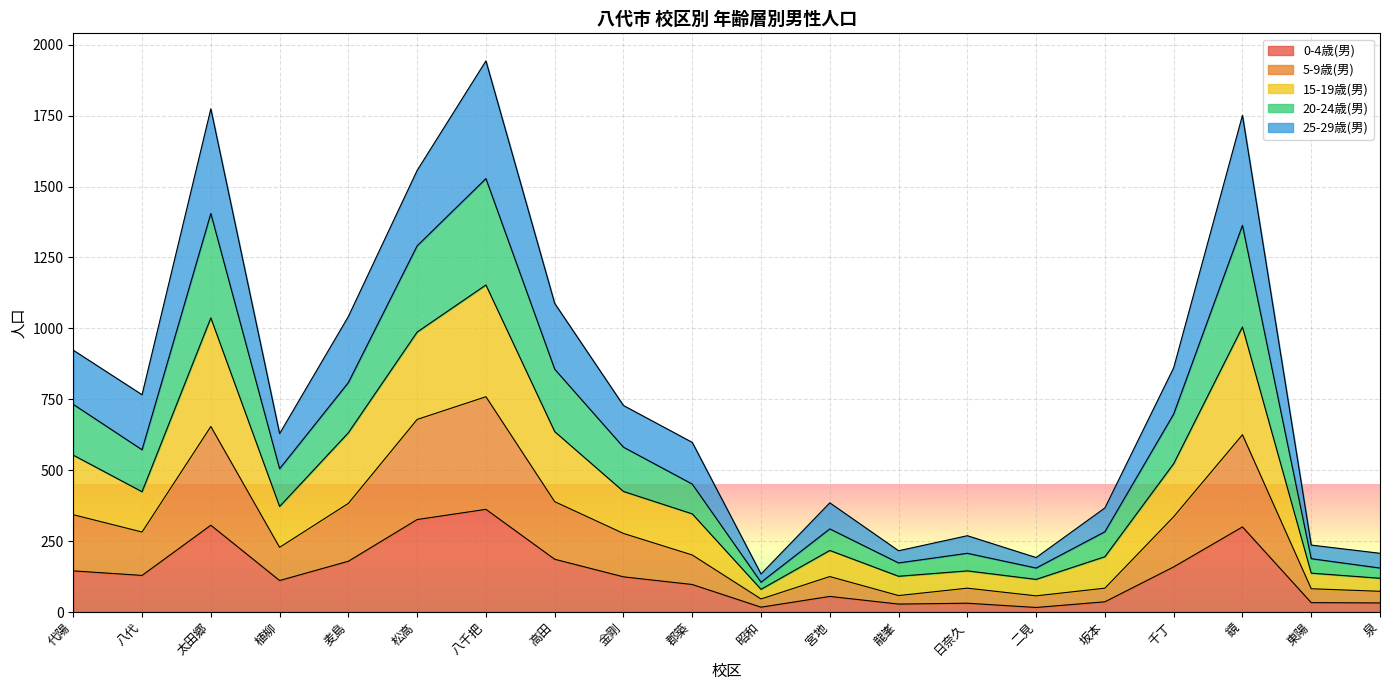

At which category is the sum across all series the highest?

八千把